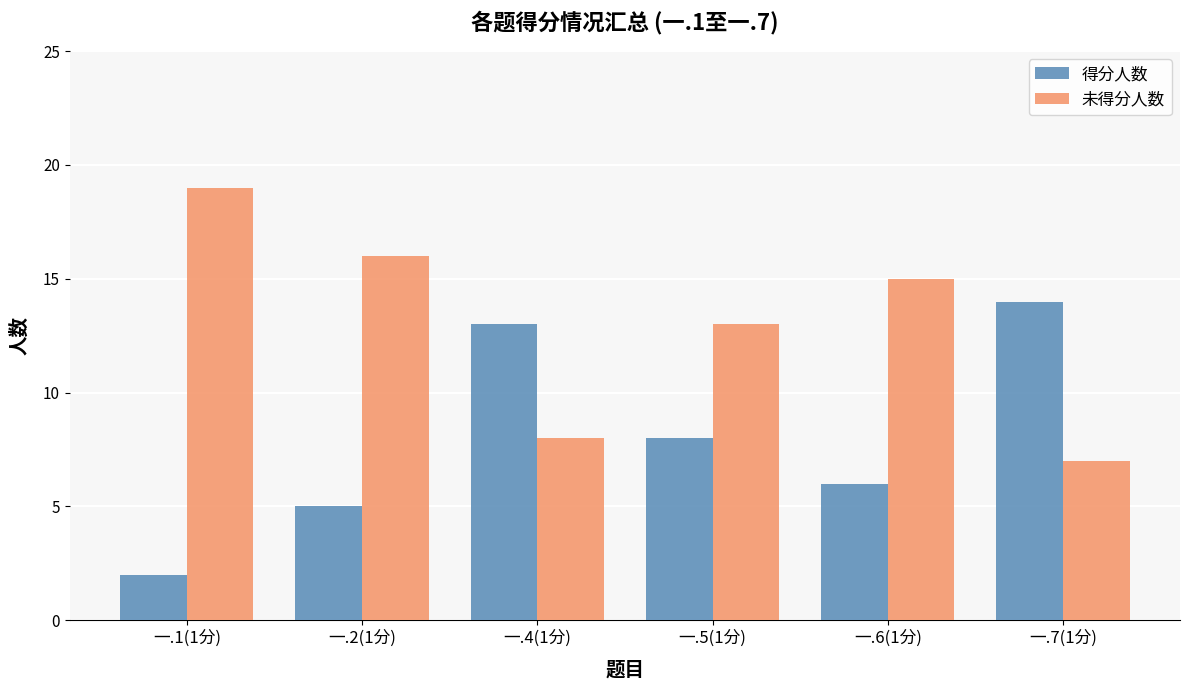

What is the spread (max minus min) of values at 一.1(1分)?

17